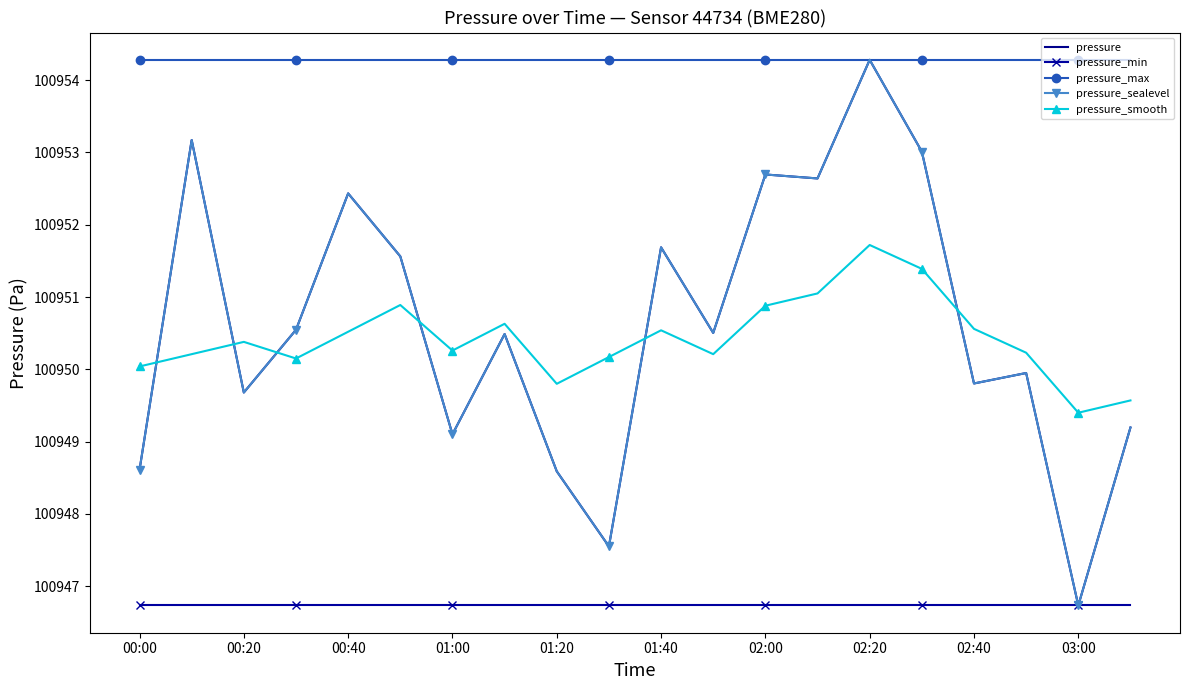

Rank the series by their maximum value, from lowest to highest.

pressure_min, pressure_smooth, pressure, pressure_max, pressure_sealevel